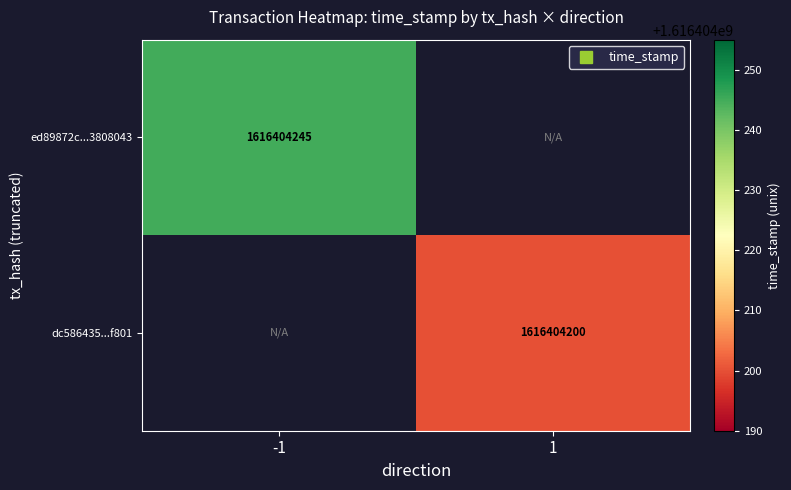

The value of ed89872c300729fd0d6e1d547ae1752a3808043 at direction_-1 is 545278656. True or false?

False